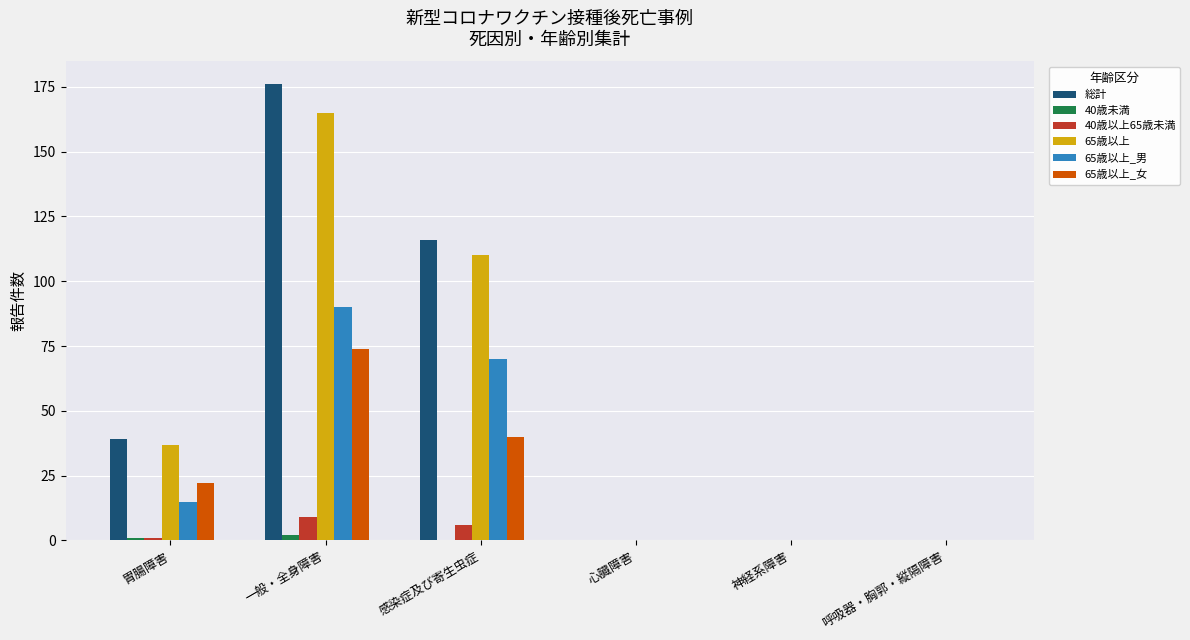

At which category is the sum across all series the highest?

一般・全身障害